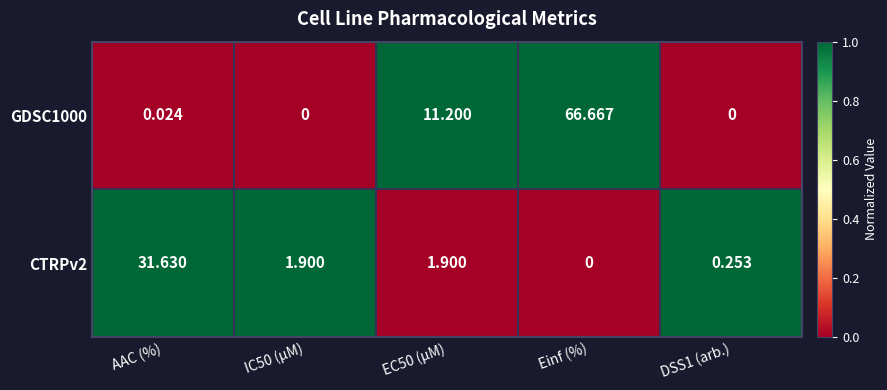

Between IC50 (µM) and EC50 (µM), which series saw the biggest shift?

GDSC1000